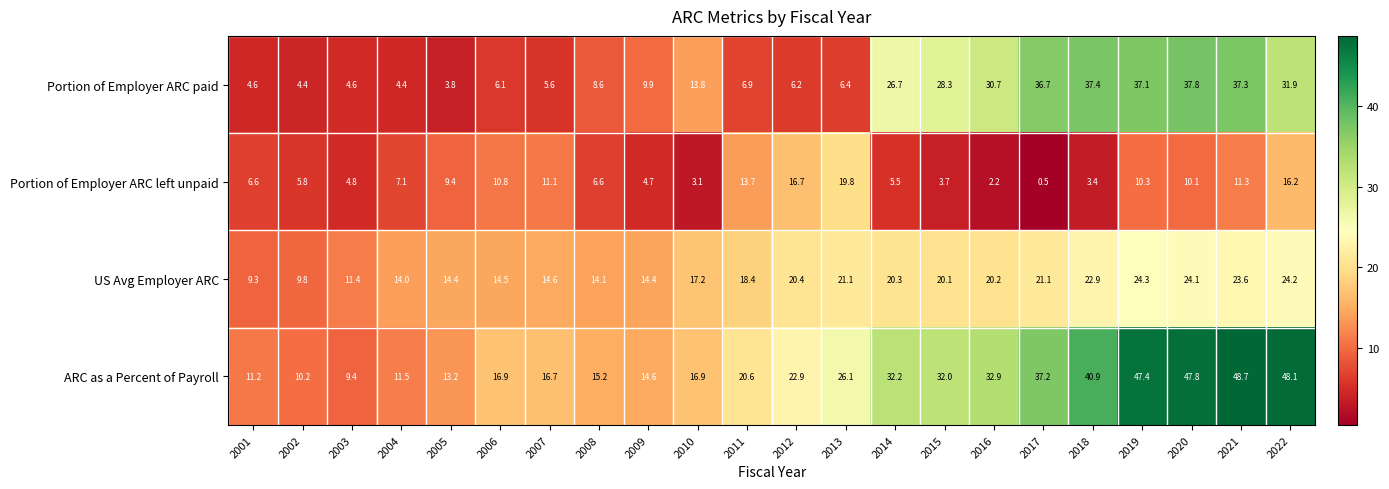

Rank the series by their maximum value, from highest to lowest.

ARC as a Percent of Payroll, Portion of Employer ARC paid, US Avg Employer ARC, Portion of Employer ARC left unpaid